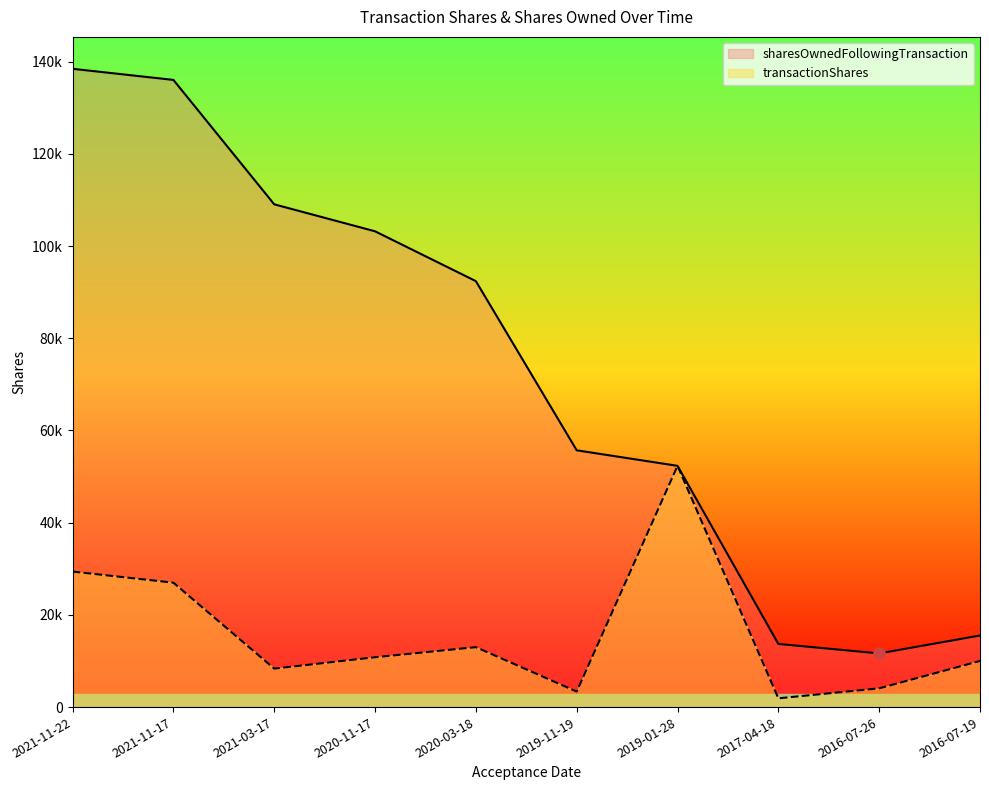

What is the minimum value shown in the chart?

1900